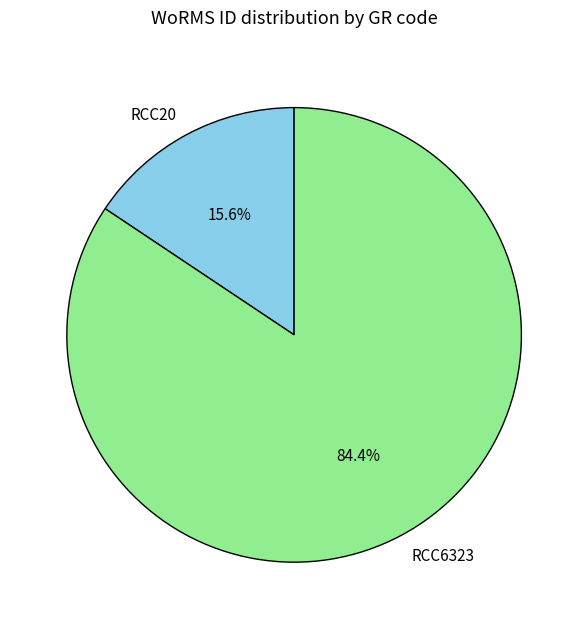

What percentage is the RCC20 slice, to the nearest percent?

16%